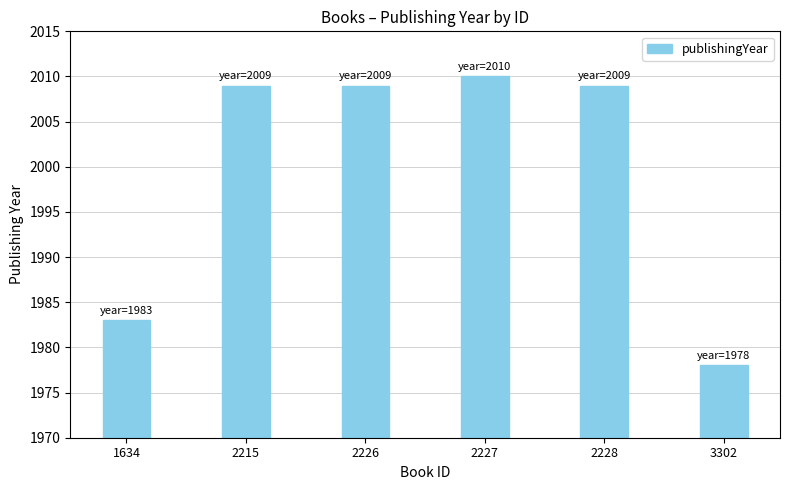

Reading left to right, list all the values displayed in this chart.

1634=1983	2215=2009	2226=2009	2227=2010	2228=2009	3302=1978